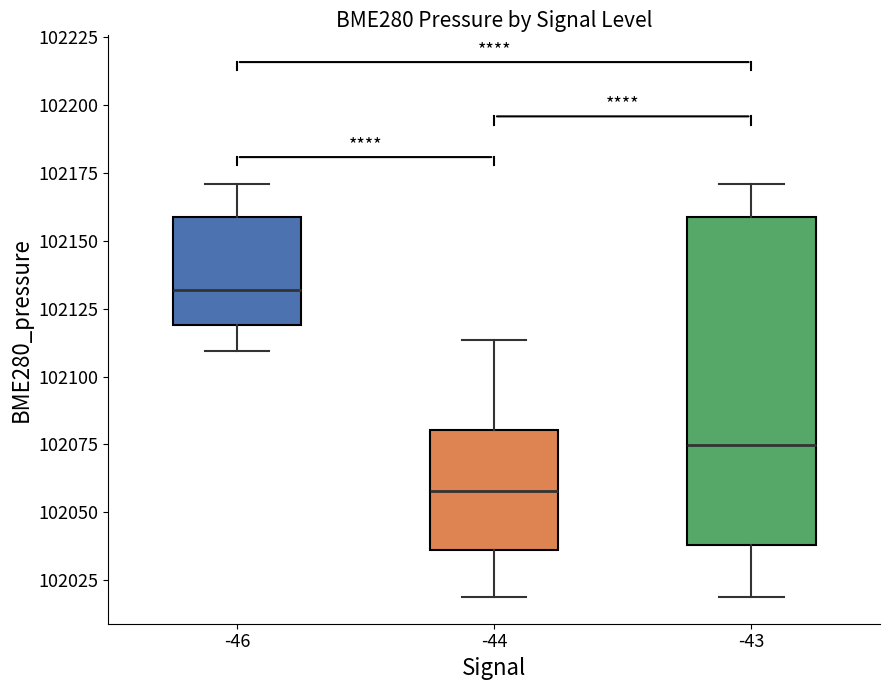

Which box's median line is the lowest?

-44